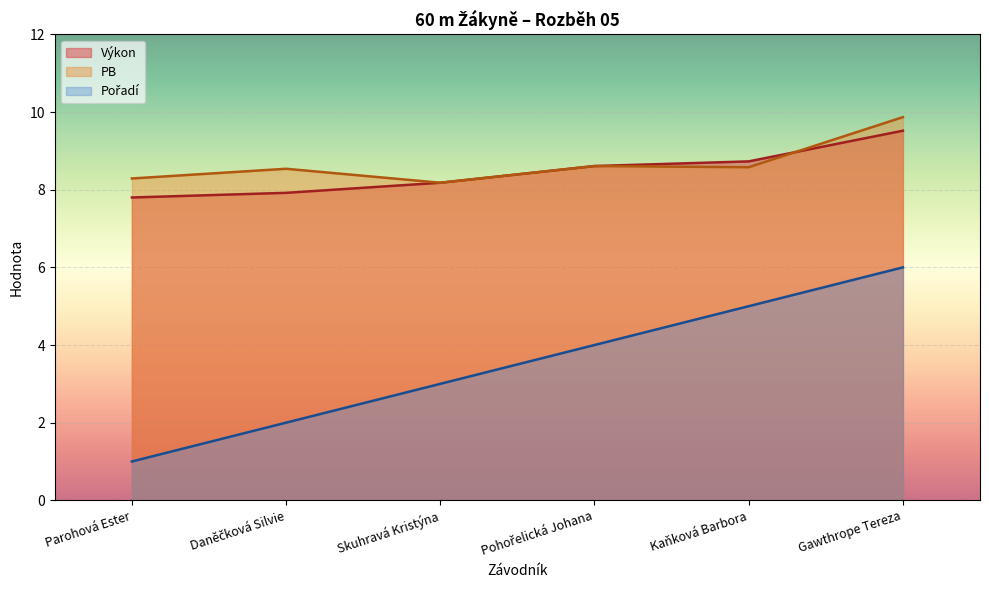

Which category has the lowest value in the PB series?

Skuhravá Kristýna